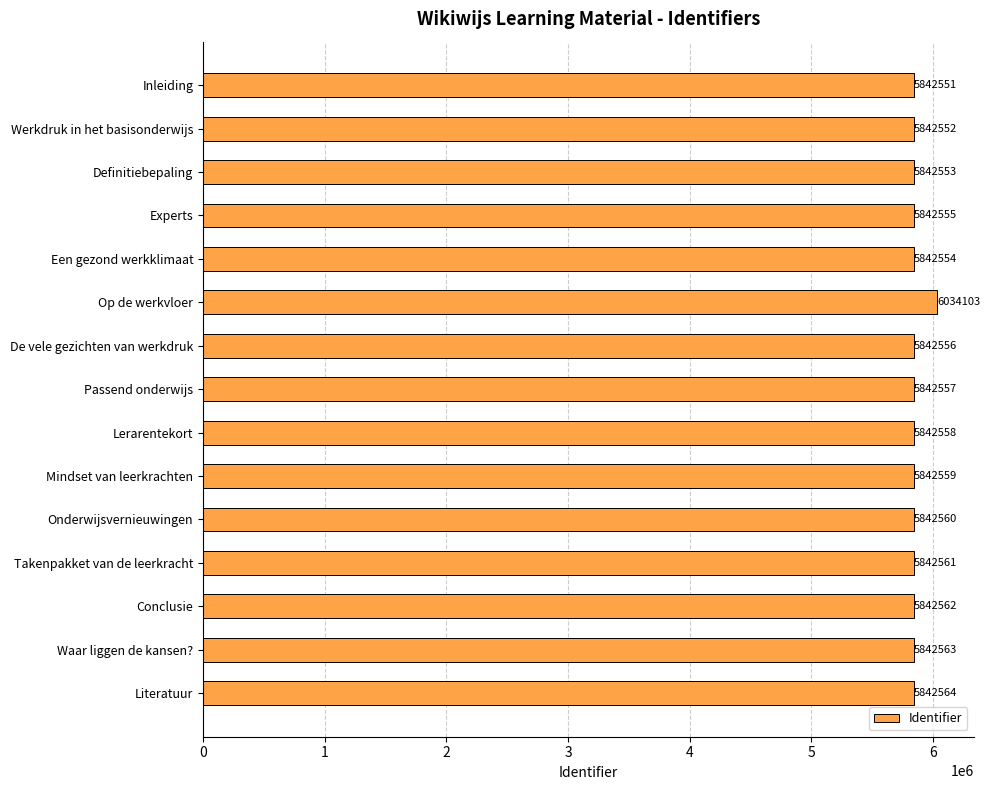

What is the difference between the values at Experts and Lerarentekort?

3